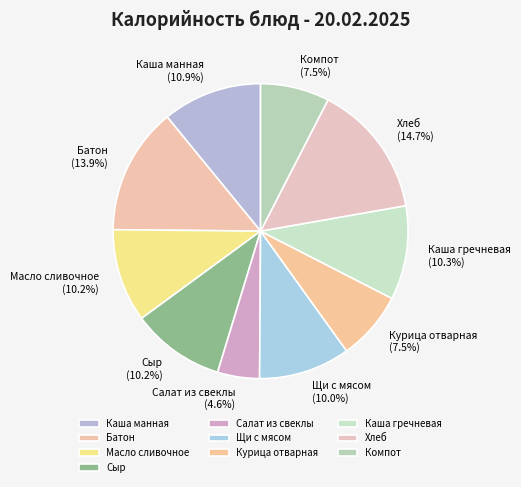

Which slice is the largest?

Хлеб